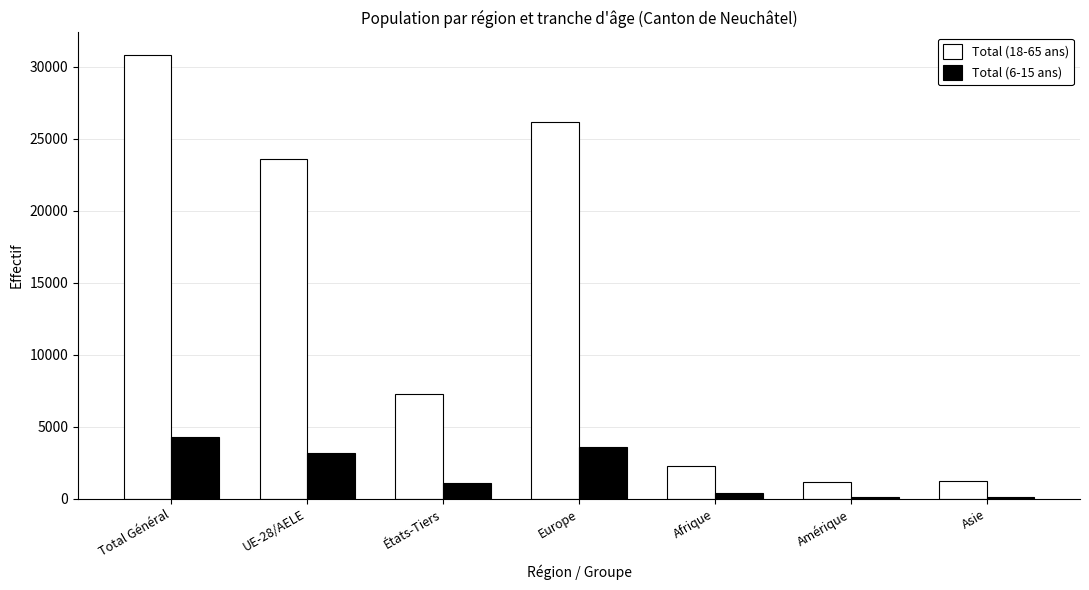

At which label does Total (18-65 ans) reach its peak?

Total Général